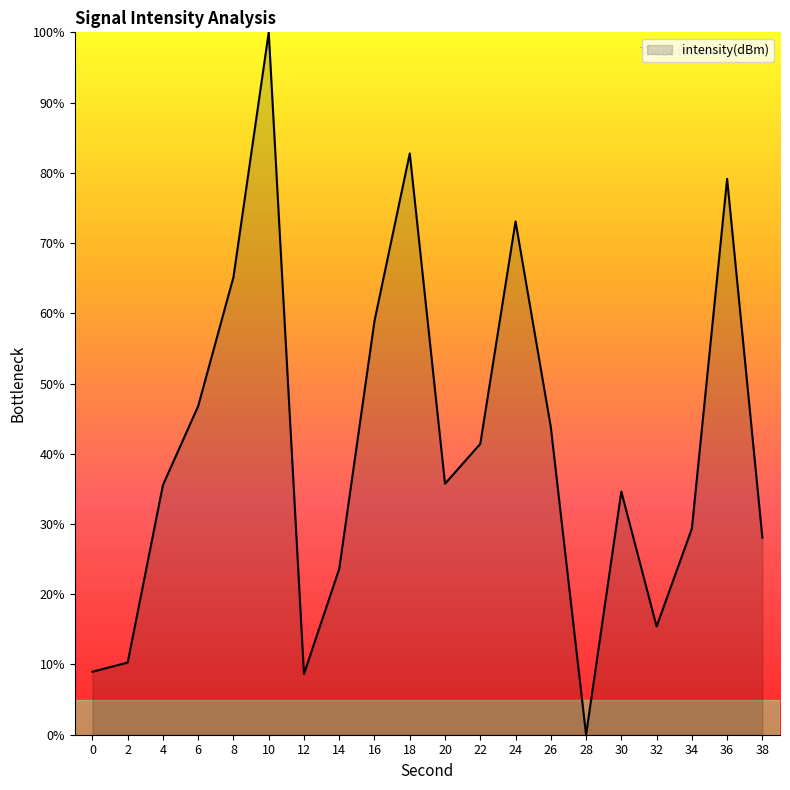

What is the change in value from 0 to 38?

+19.1